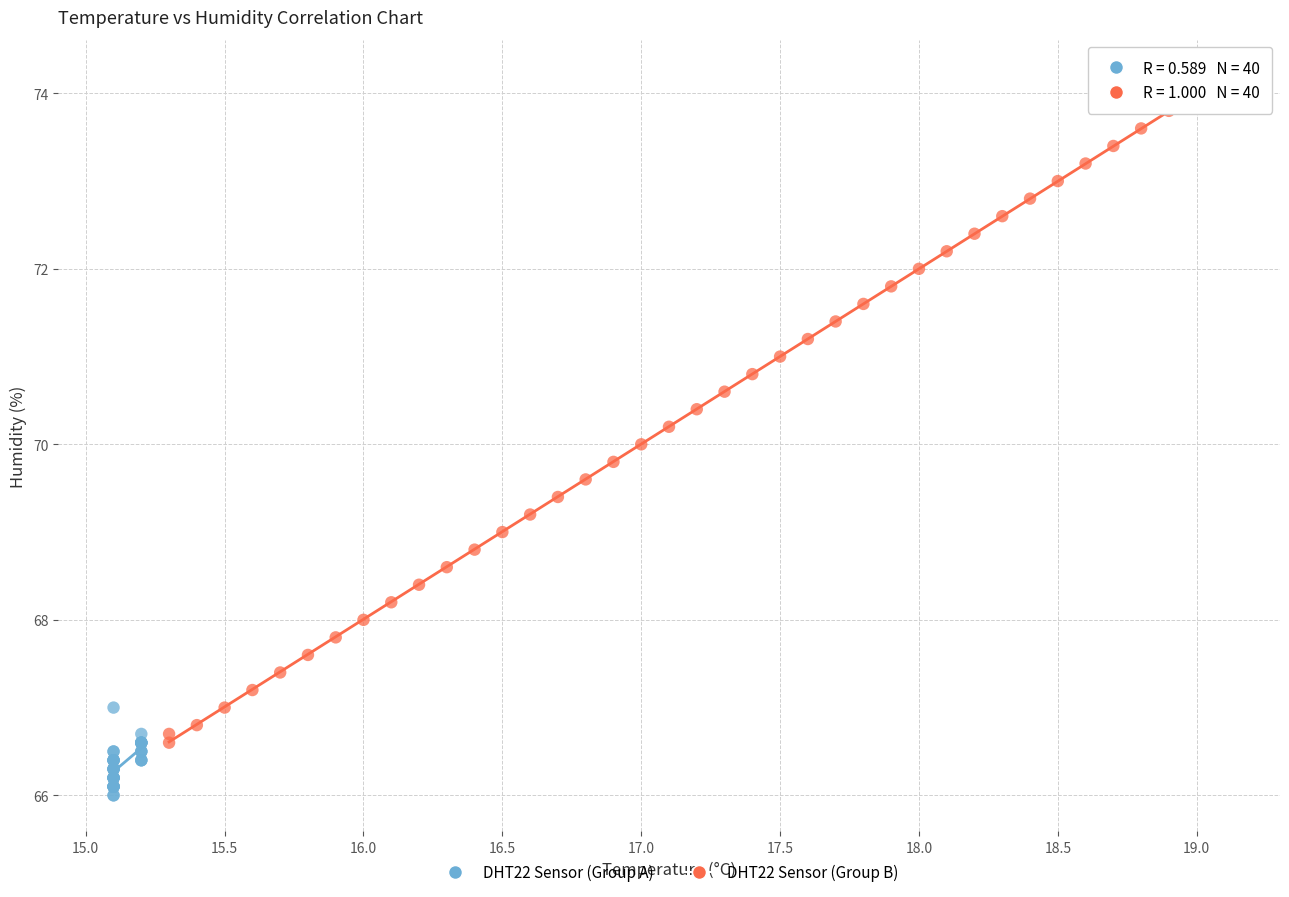

What are all the series names shown in the legend?

DHT22 Sensor (Group A), DHT22 Sensor (Group B)